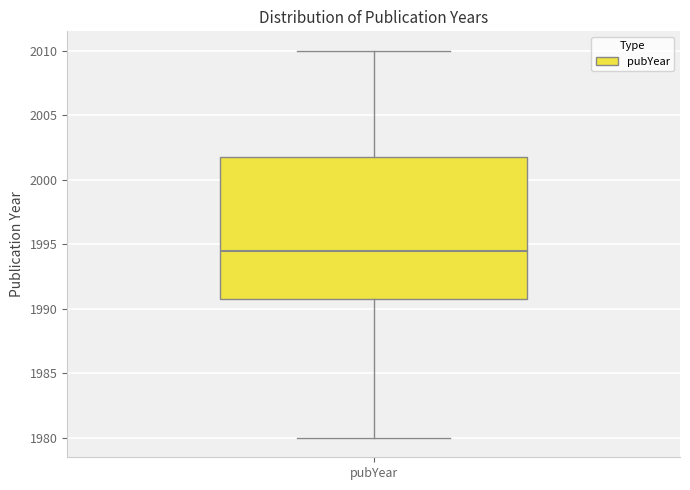

Where is the lower edge of the box for pubYear on the y-axis? The values are not printed on the chart, so give them approximately, as read against the axis.

1991.0